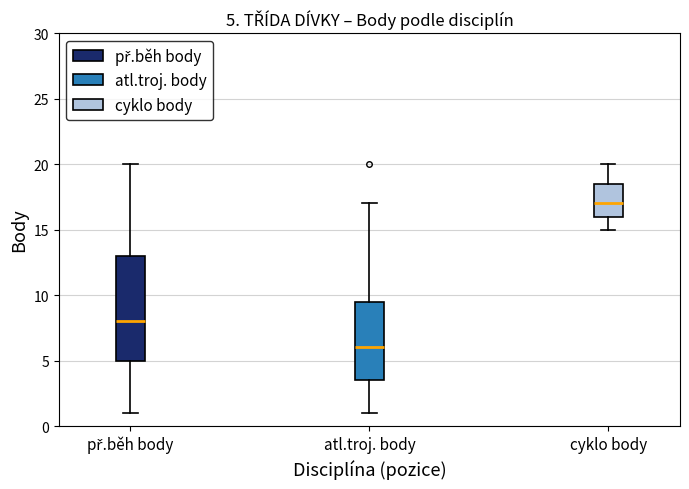

Which box's median line is the highest?

cyklo body